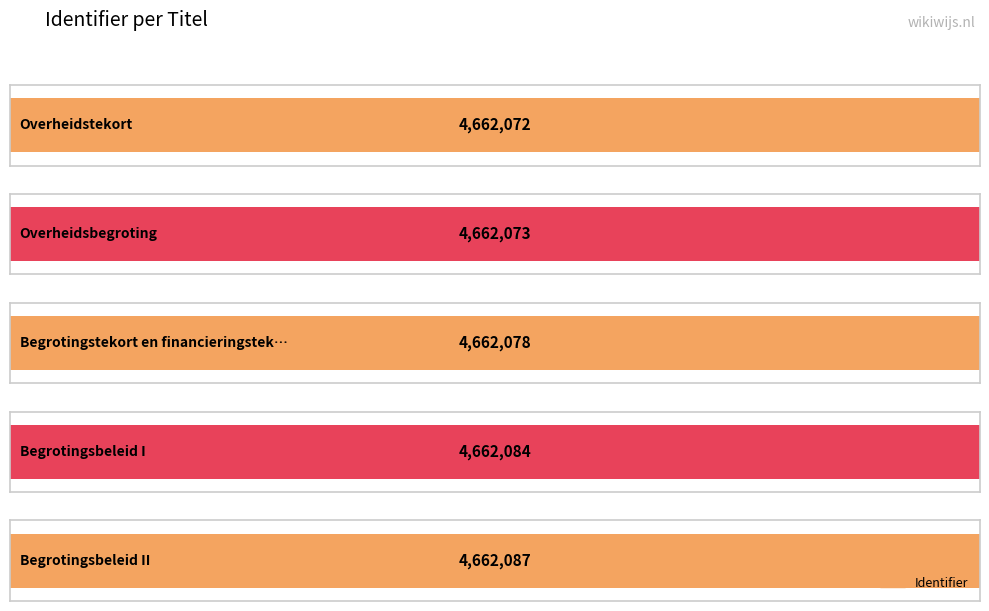

Reading left to right, list all the values displayed in this chart.

Overheidstekort=4662072	Overheidsbegroting=4662073	Begrotingstekort en financieringstekort=4662078	Begrotingsbeleid I=4662084	Begrotingsbeleid II=4662087